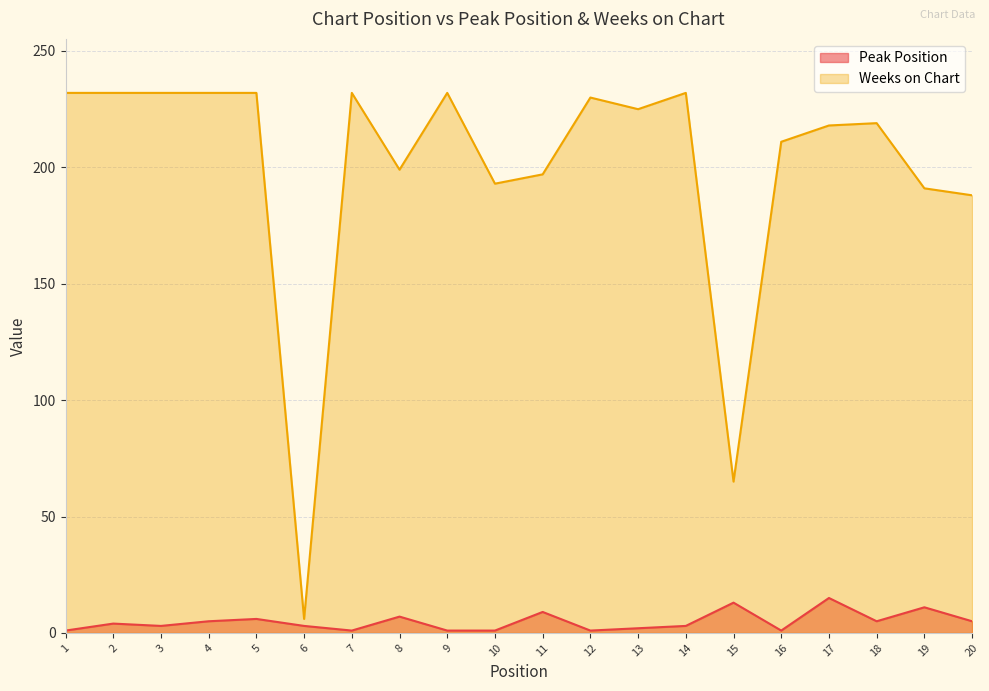

The Weeks on Chart series shows 232 at 5. True or false?

True